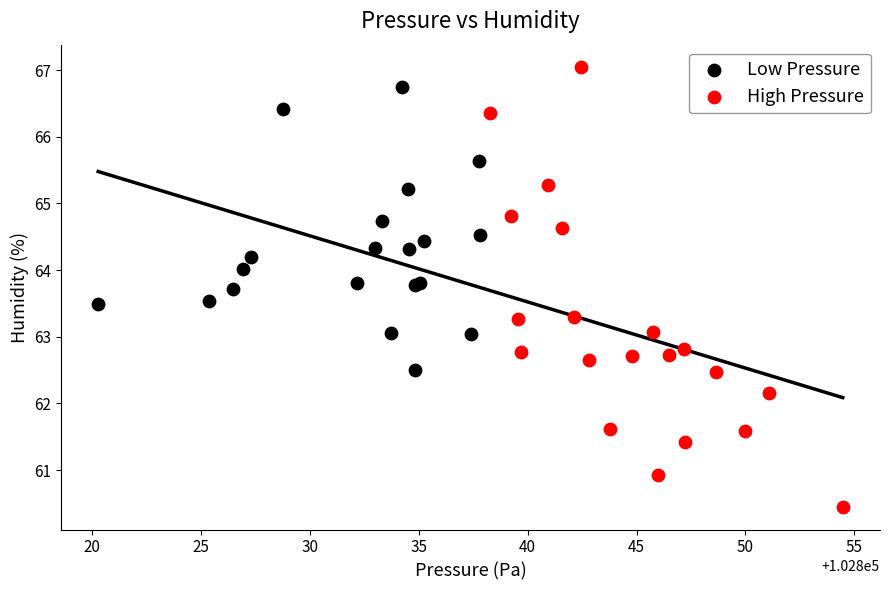

Which series contains the lowest Y value?

High Pressure